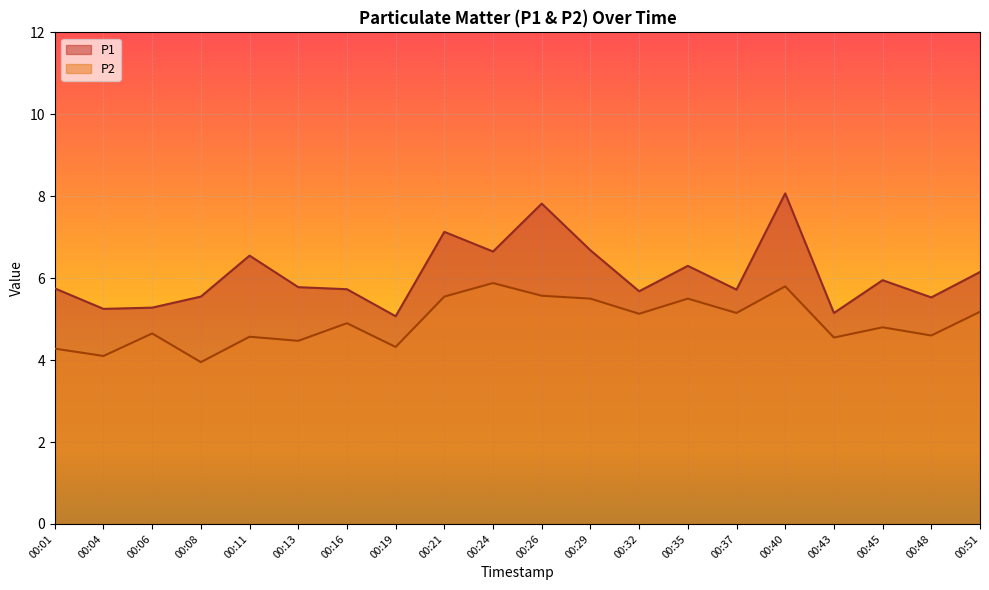

What is the value of the P2 point at the 16th from the left?

5.8